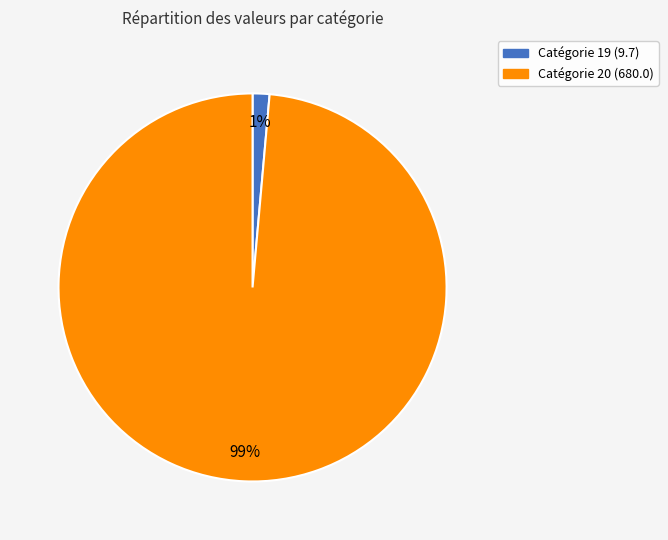

Is there any slice that represents more than half of the pie?

Yes